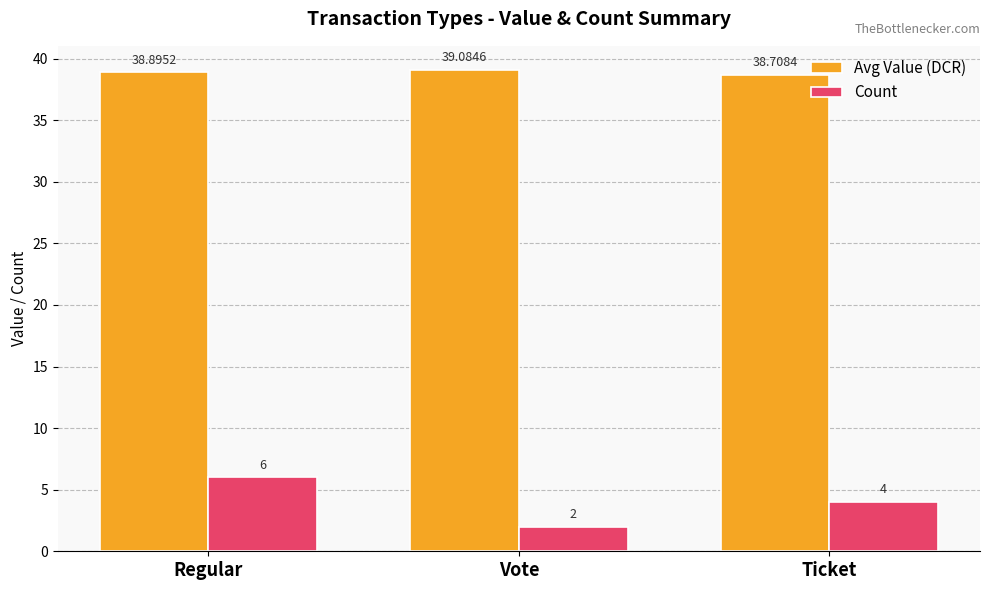

Count the number of categories in the chart.

3